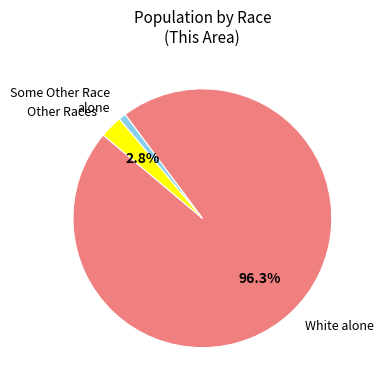

How many slices are in this pie chart?

3